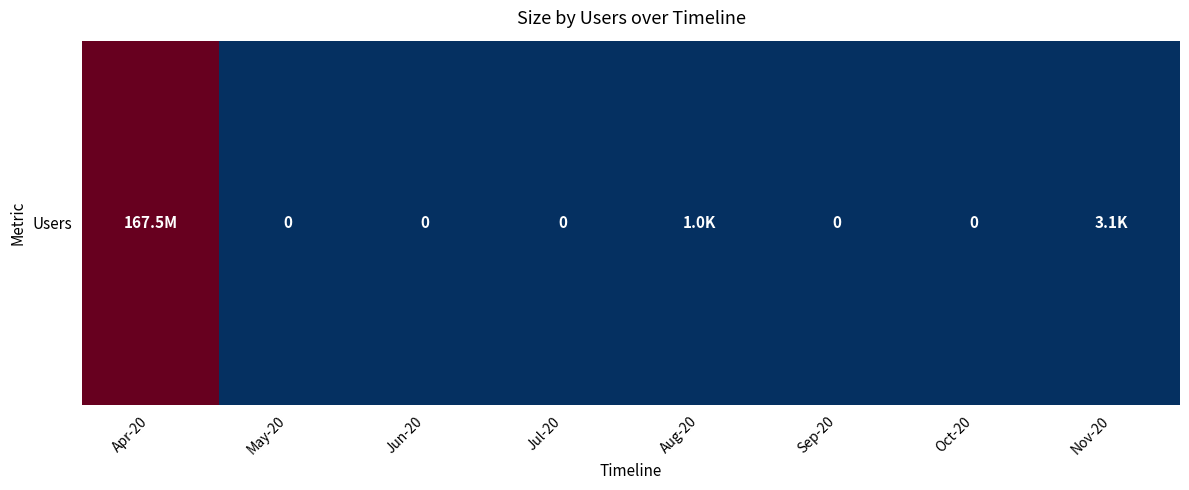

Between Jun-20 and Oct-20, which is larger?

Jun-20